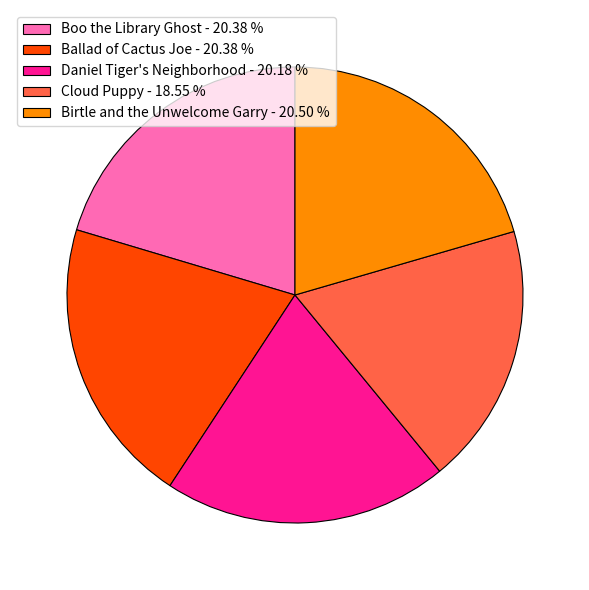

Does Birtle and the Unwelcome Garry represent more than half of the total?

No